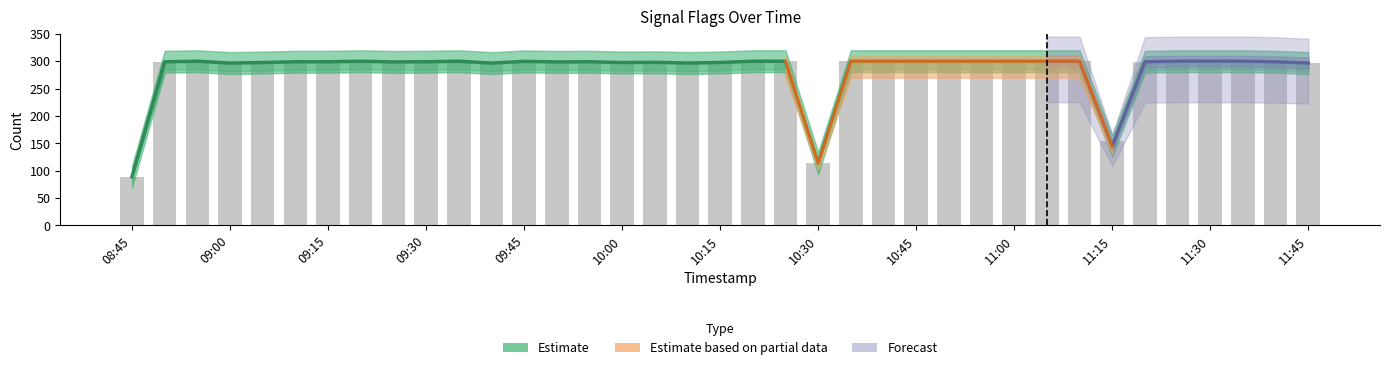

At which category is the sum across all series the highest?

09:15